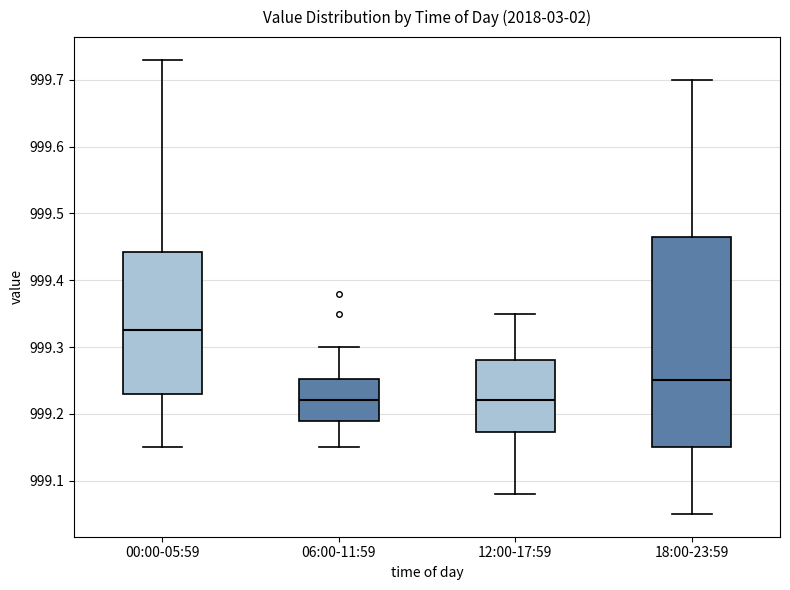

Reading left to right, transcribe this box plot: for each box, give where its median line is, the range the box spans, and where its two whiskers end, as read against the y-axis. The values are not printed on the chart, so give them approximately, as read against the axis.

00:00-05:59: median 999.33, box 999.23 to 999.44, whiskers 999.15 to 999.73
06:00-11:59: median 999.22, box 999.19 to 999.25, whiskers 999.15 to 999.30
12:00-17:59: median 999.22, box 999.17 to 999.28, whiskers 999.08 to 999.35
18:00-23:59: median 999.25, box 999.15 to 999.47, whiskers 999.05 to 999.70